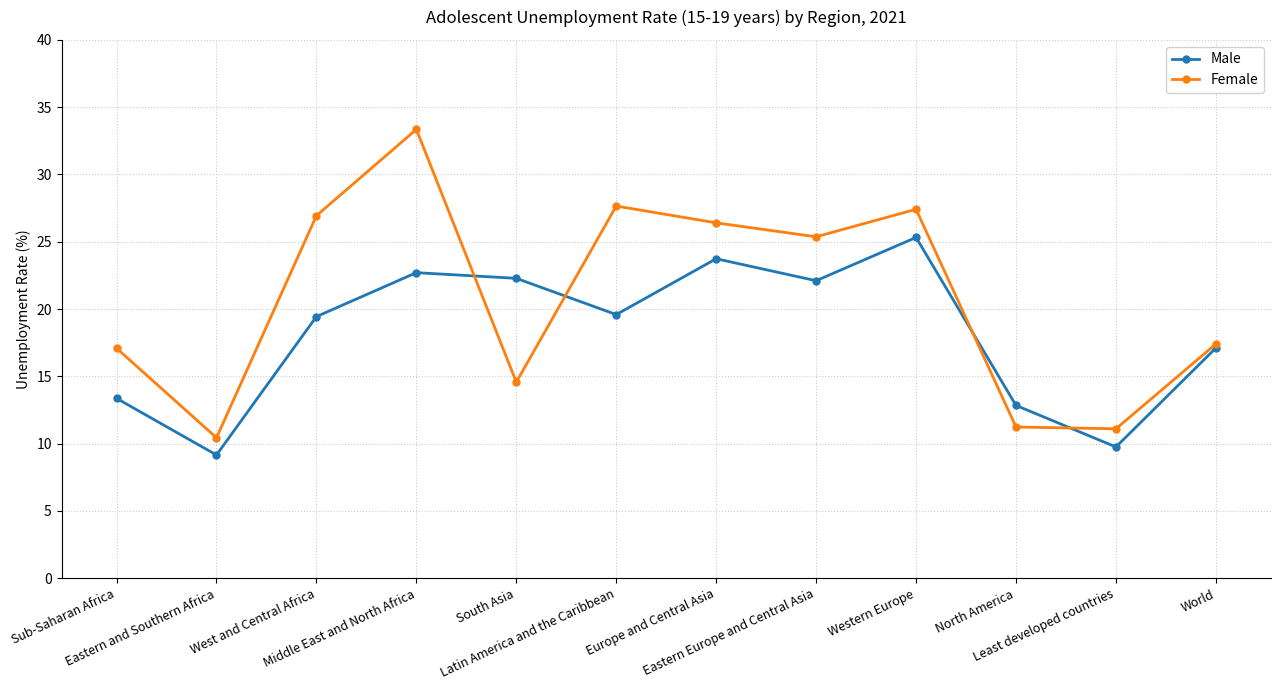

True or false: Male has more than 2 points higher than both neighbors.

True